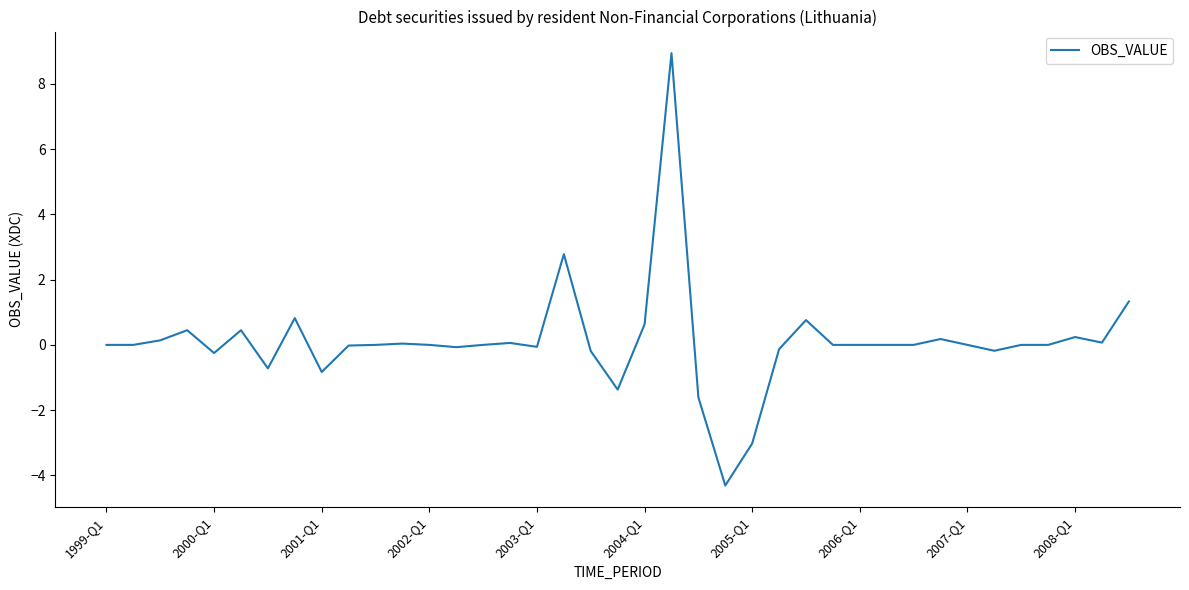

What is the sum of all values?

4.1